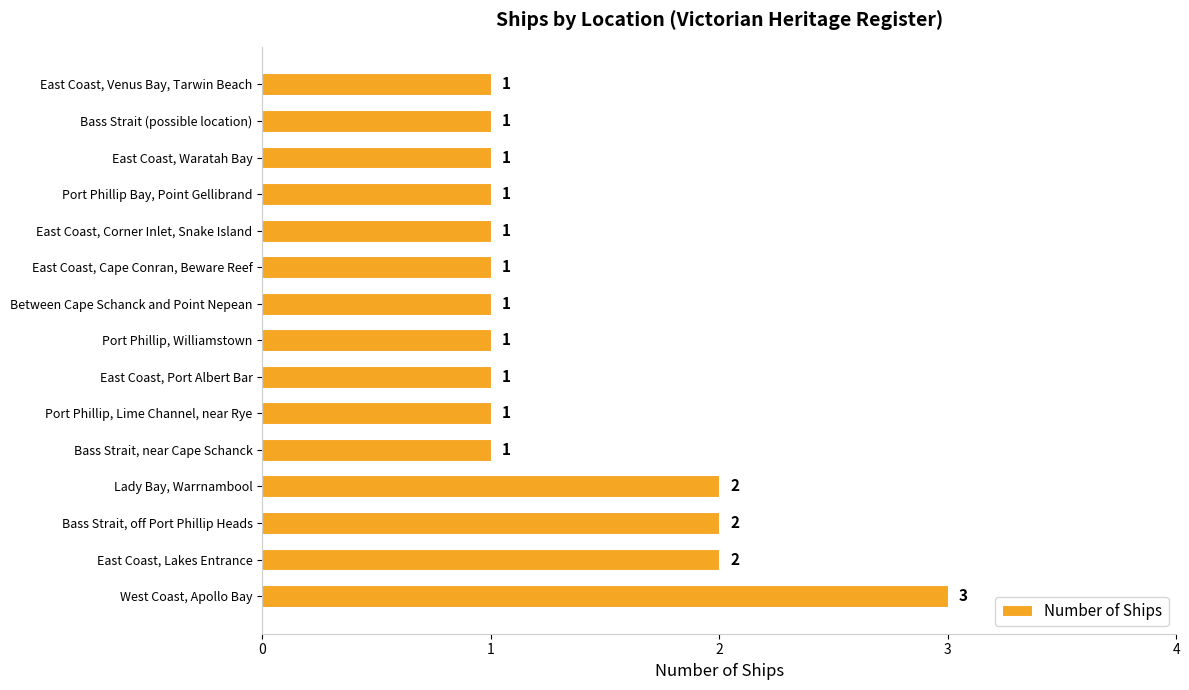

What is the sum of all values?

20